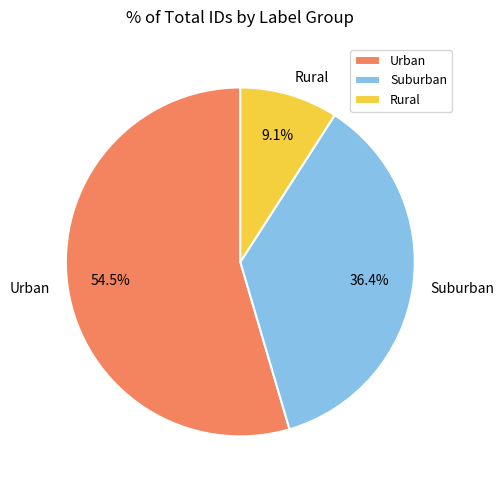

How many slices are in this pie chart?

3